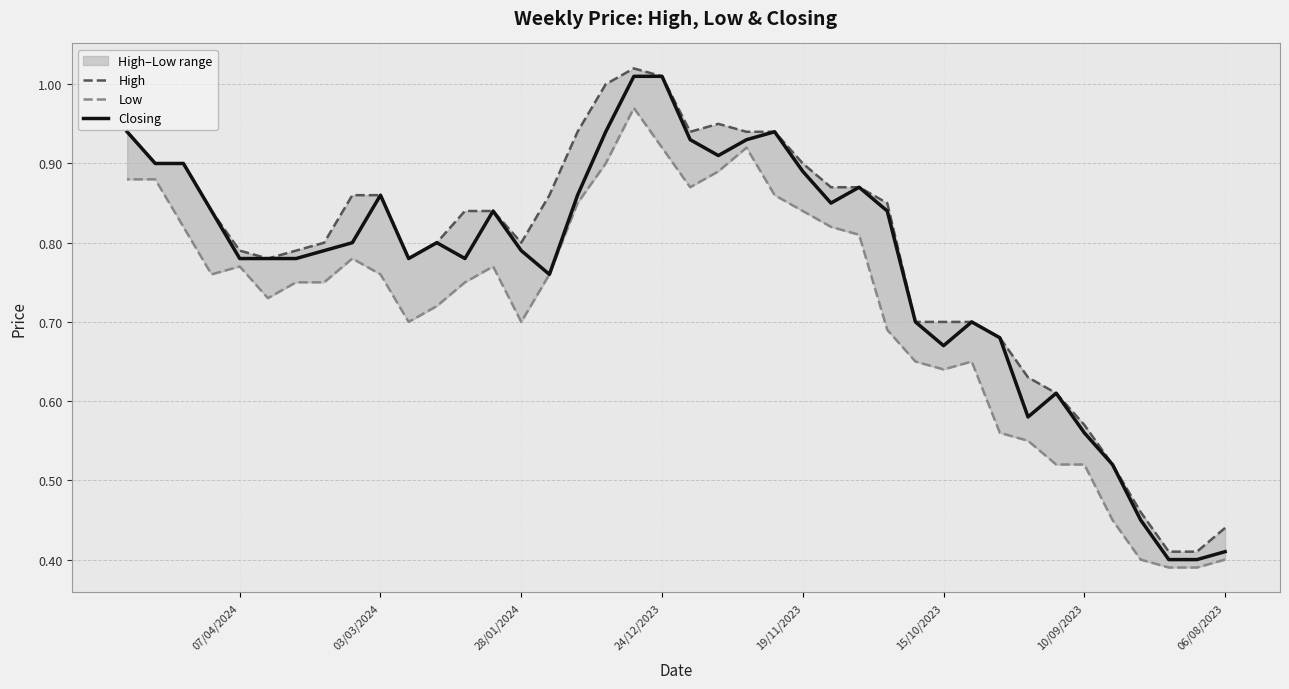

Rank the series by their maximum value, from lowest to highest.

Low, Closing, High